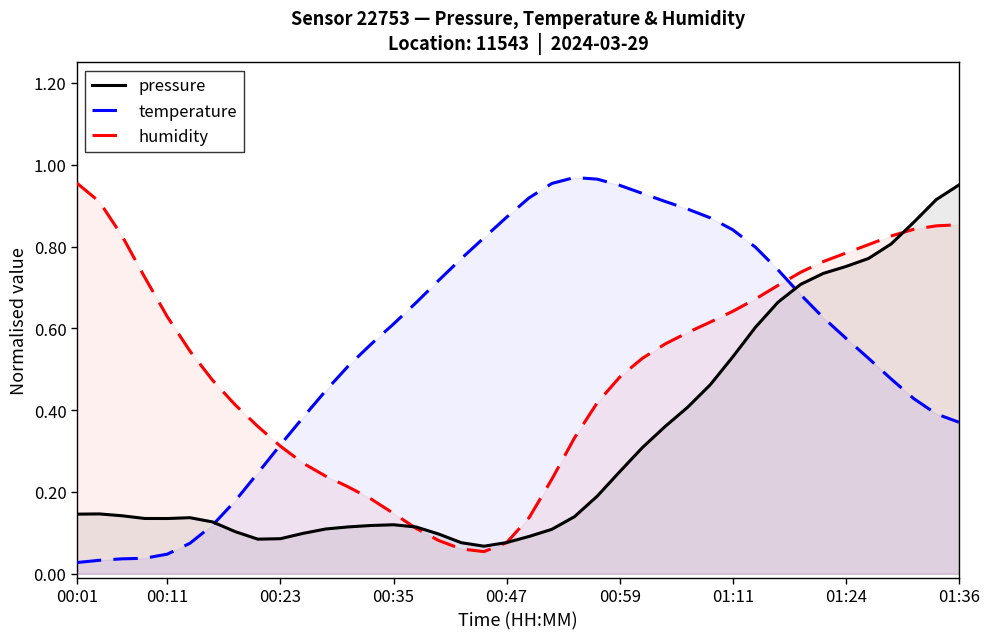

Is the value of pressure at 22 greater than the value of humidity at 20?

Yes